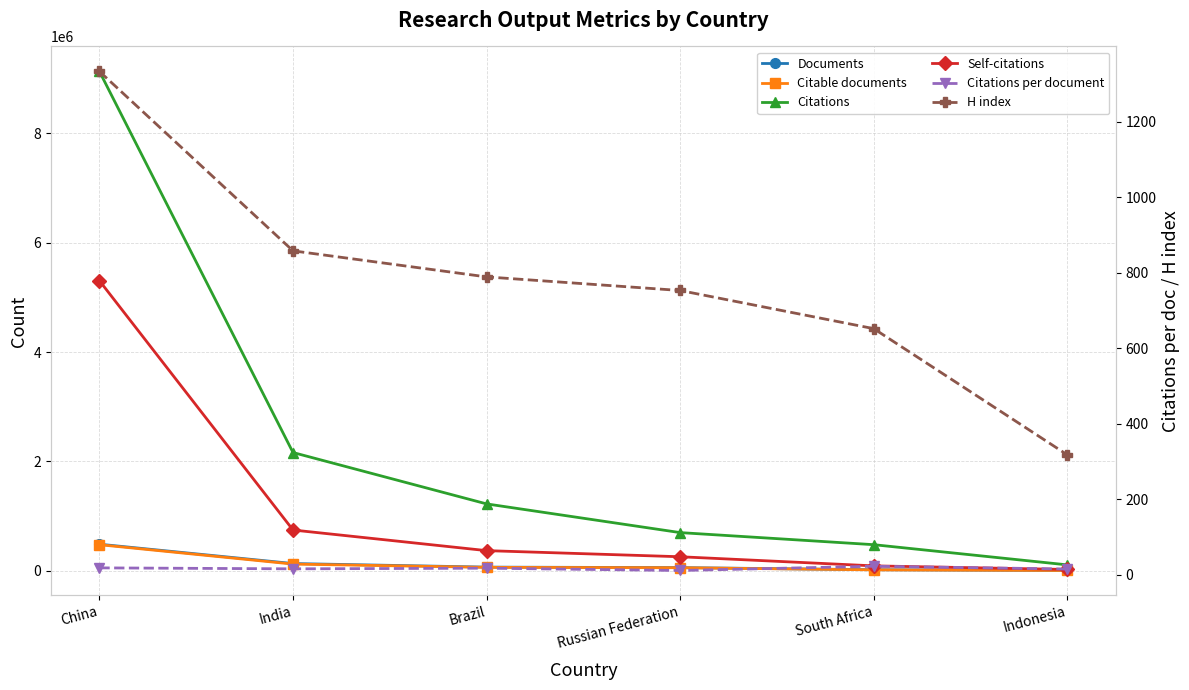

True or false: Citations and Documents cross at least once.

False